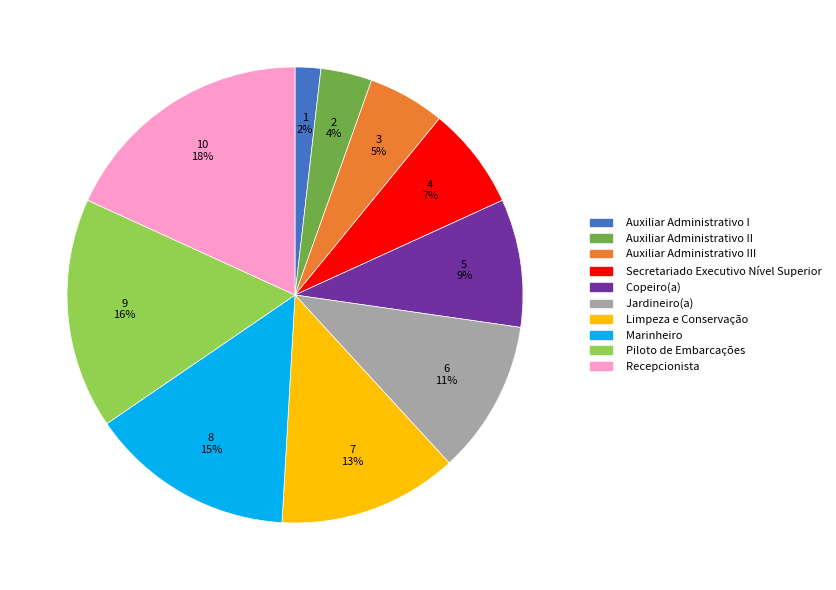

Does any single category account for the majority?

No